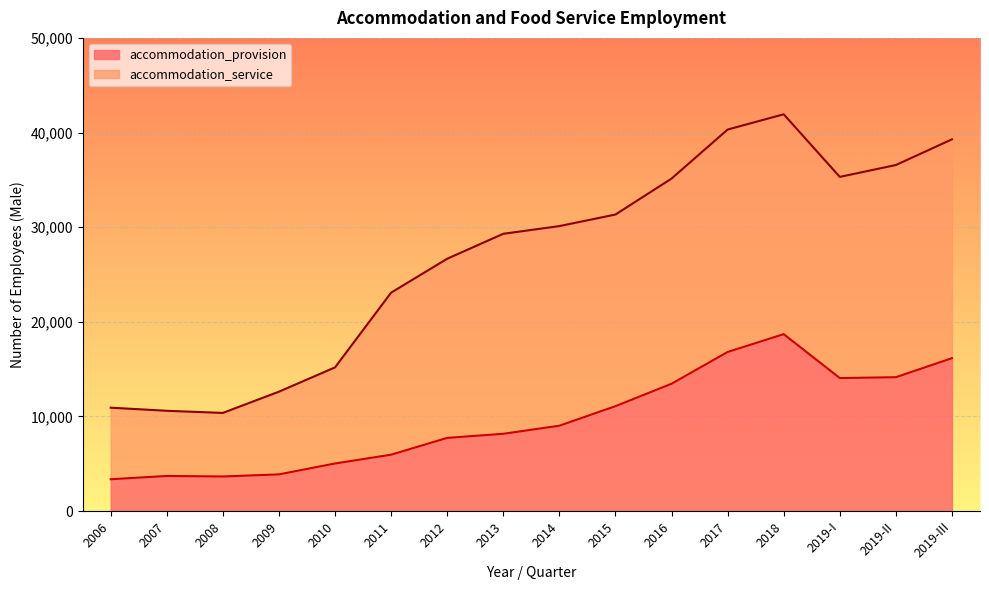

What value does the data have at 2019-III?

16153